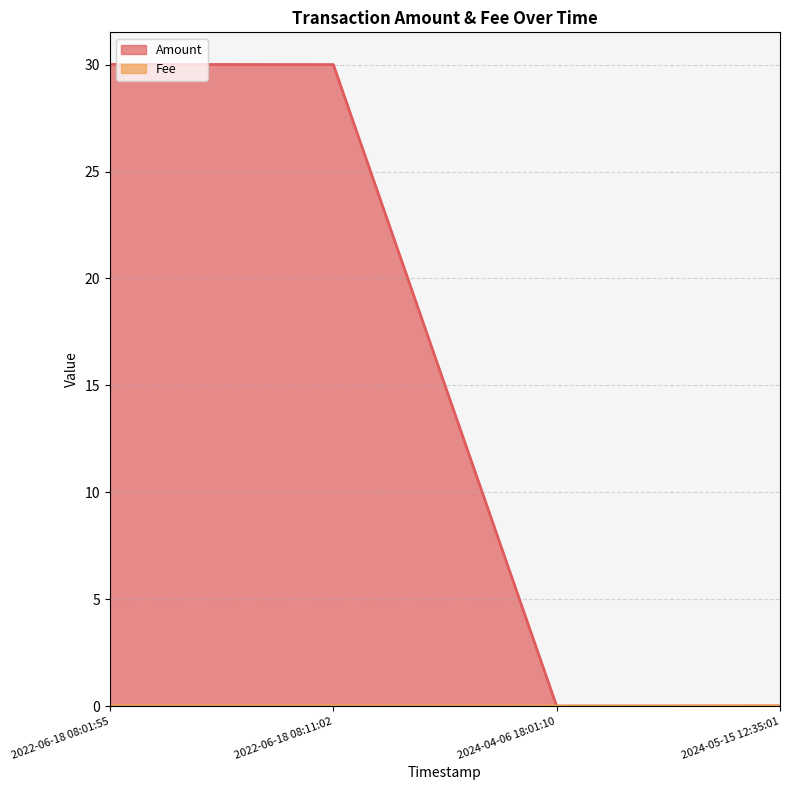

Where do Fee and Amount first cross each other?

2022-06-18 08:11:02 and 2024-04-06 18:01:10